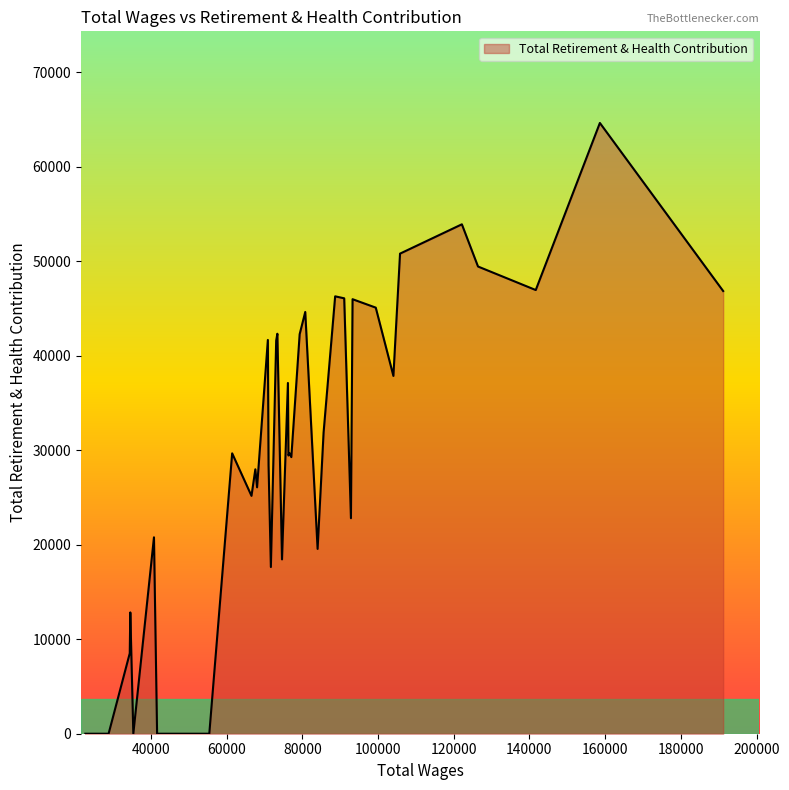

What is the difference between the maximum and minimum values?

64650